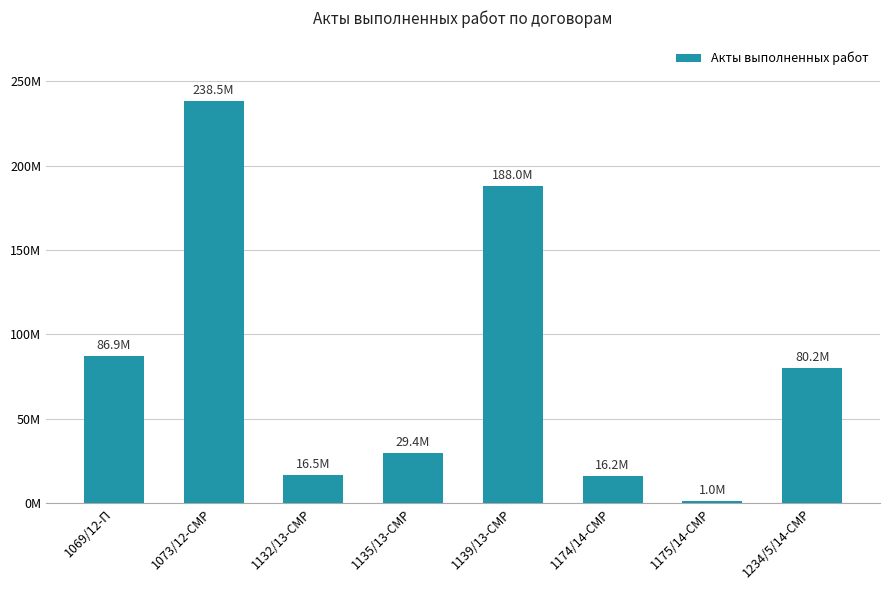

Which label corresponds to the smallest value in the chart?

1175/14-СМР